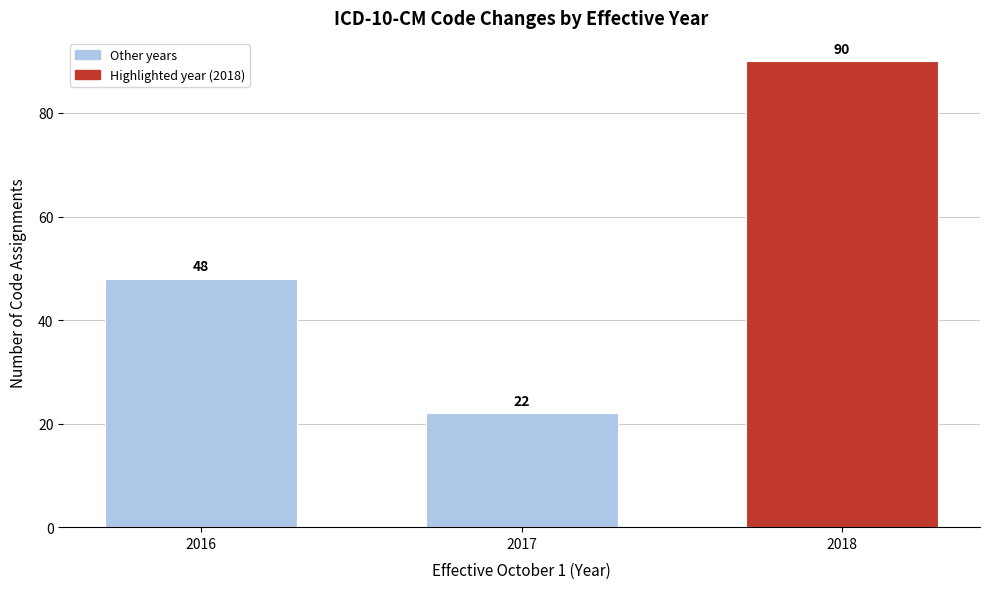

Reading left to right, transcribe all the data shown in this chart.

2016=48	2017=22	2018=90